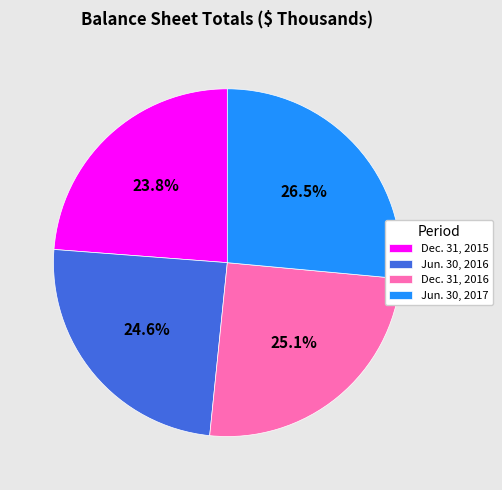

Rank the categories by value from highest to lowest.

Jun. 30, 2017, Dec. 31, 2016, Jun. 30, 2016, Dec. 31, 2015